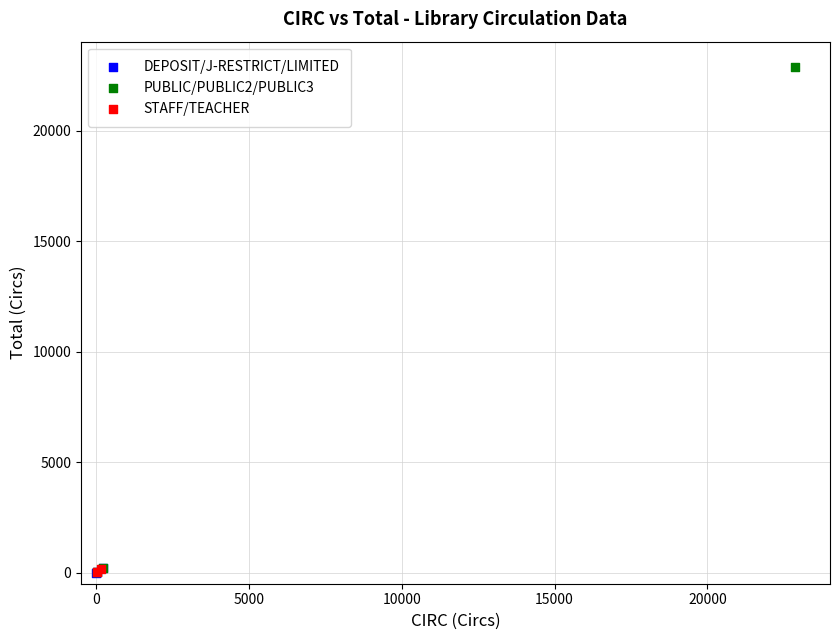

What are all the series names shown in the legend?

DEPOSIT/J-RESTRICT/LIMITED, PUBLIC/PUBLIC2/PUBLIC3, STAFF/TEACHER